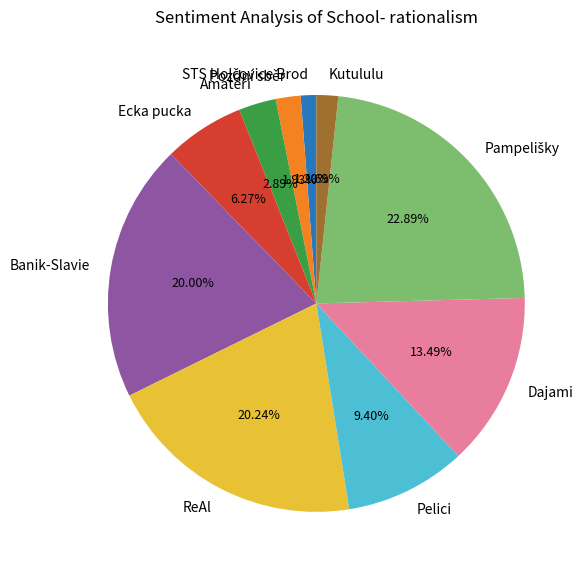

Is it true that Ecka pucka is 6% of the pie?

True